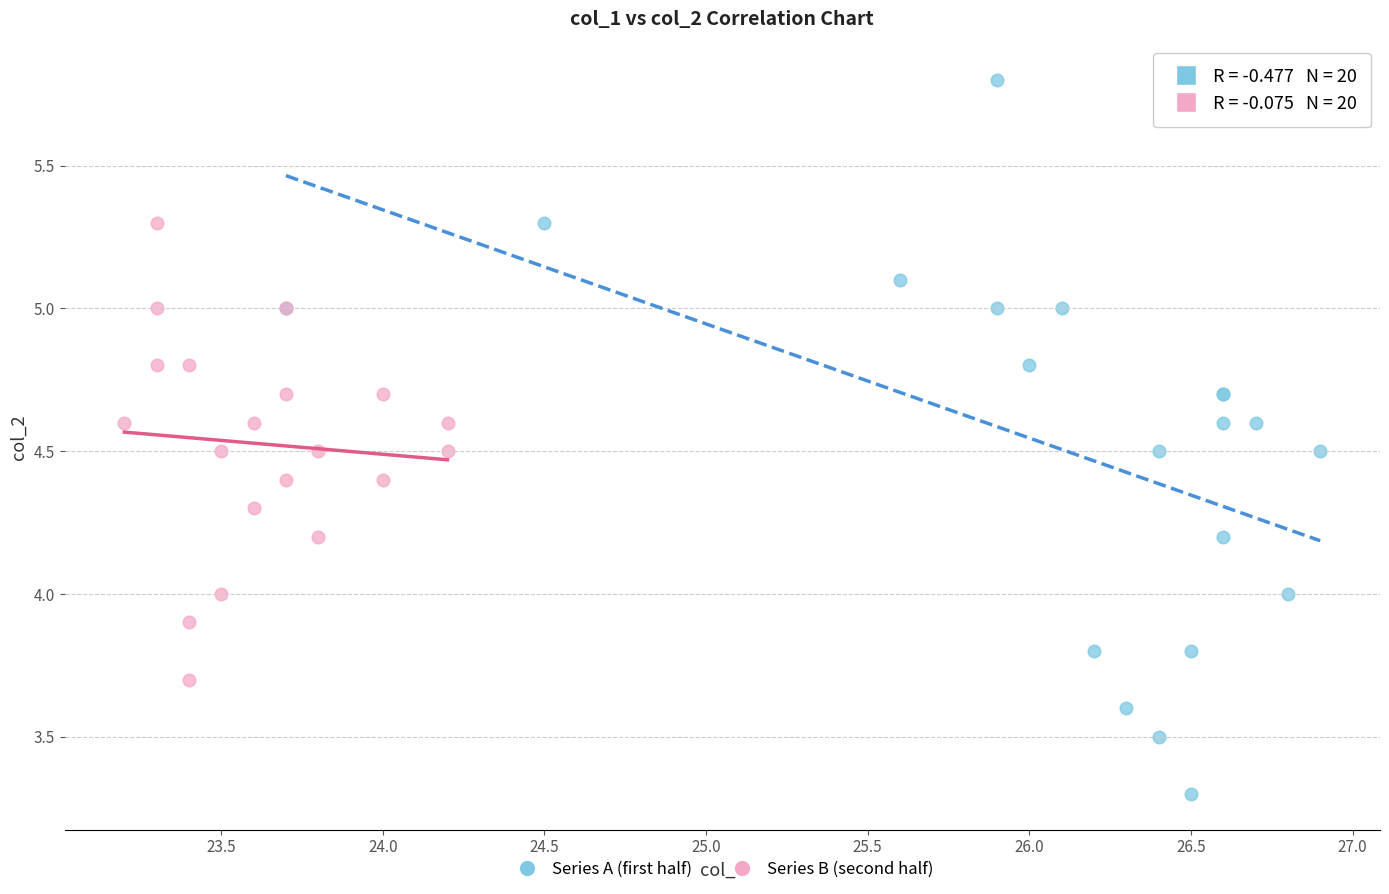

Which series reaches the minimum Y coordinate?

Series A (first half)